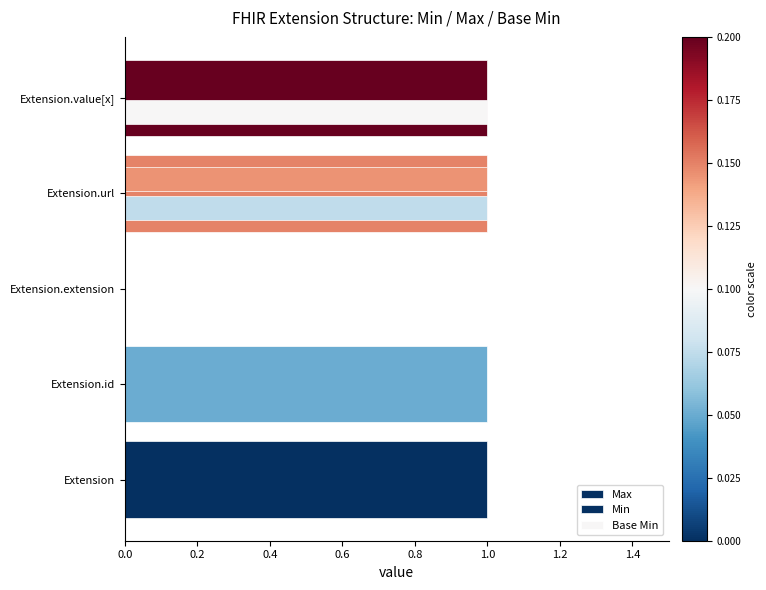

Count the number of categories in the chart.

5